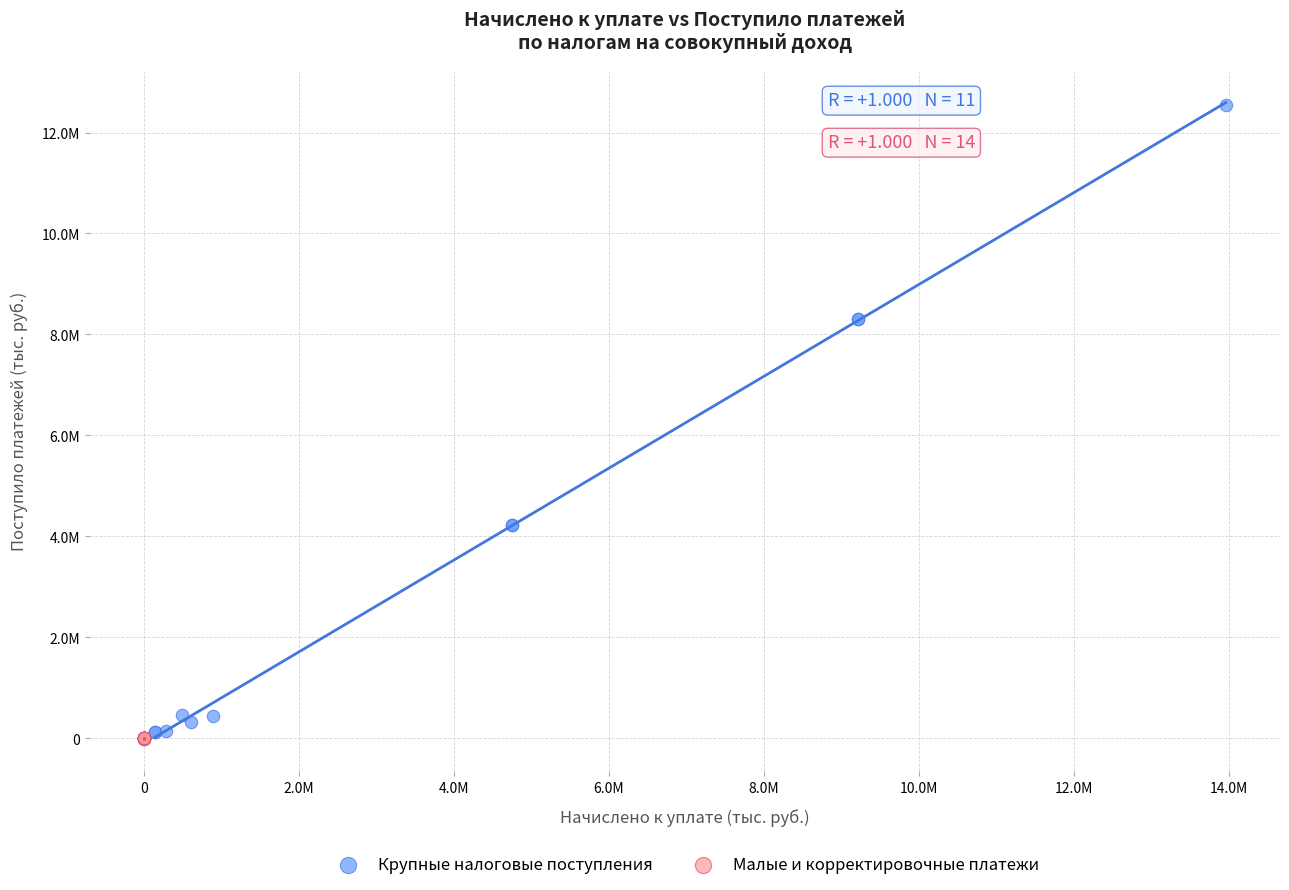

Which series contains the lowest Y value?

Малые и корректировочные платежи